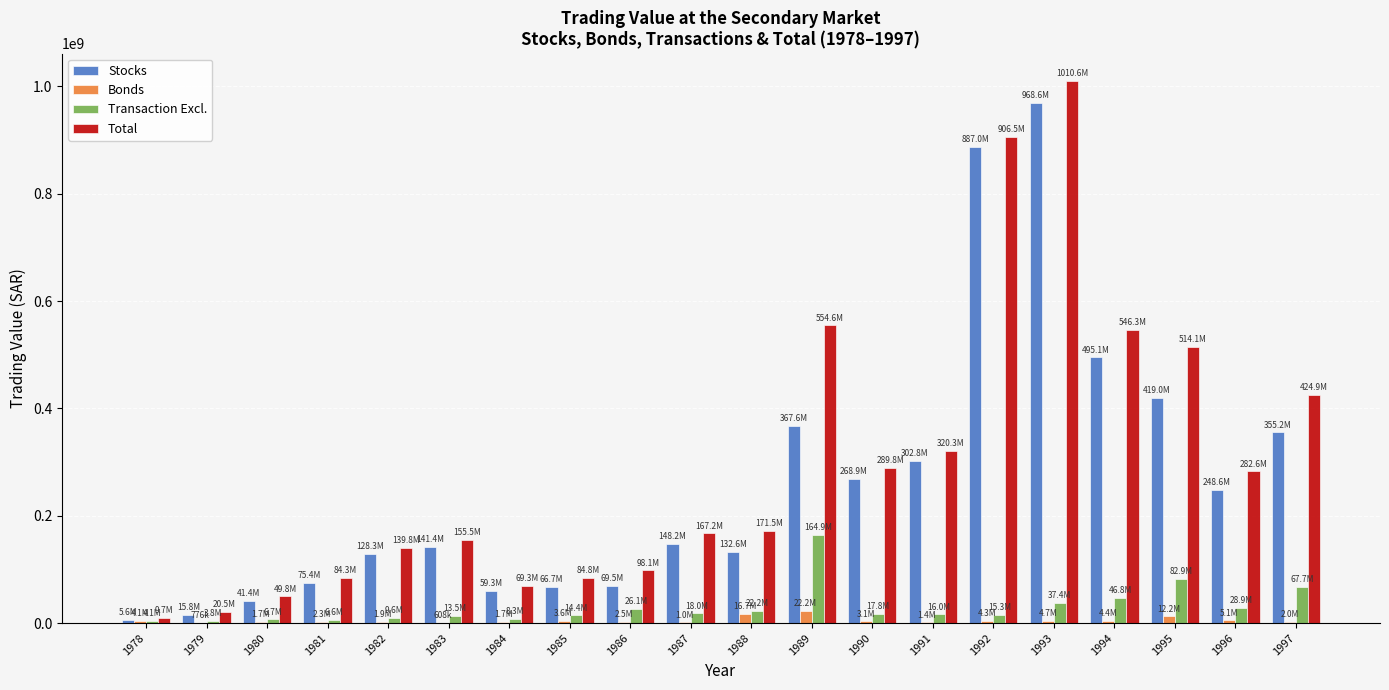

What is the average value of the Stocks series?

259856956